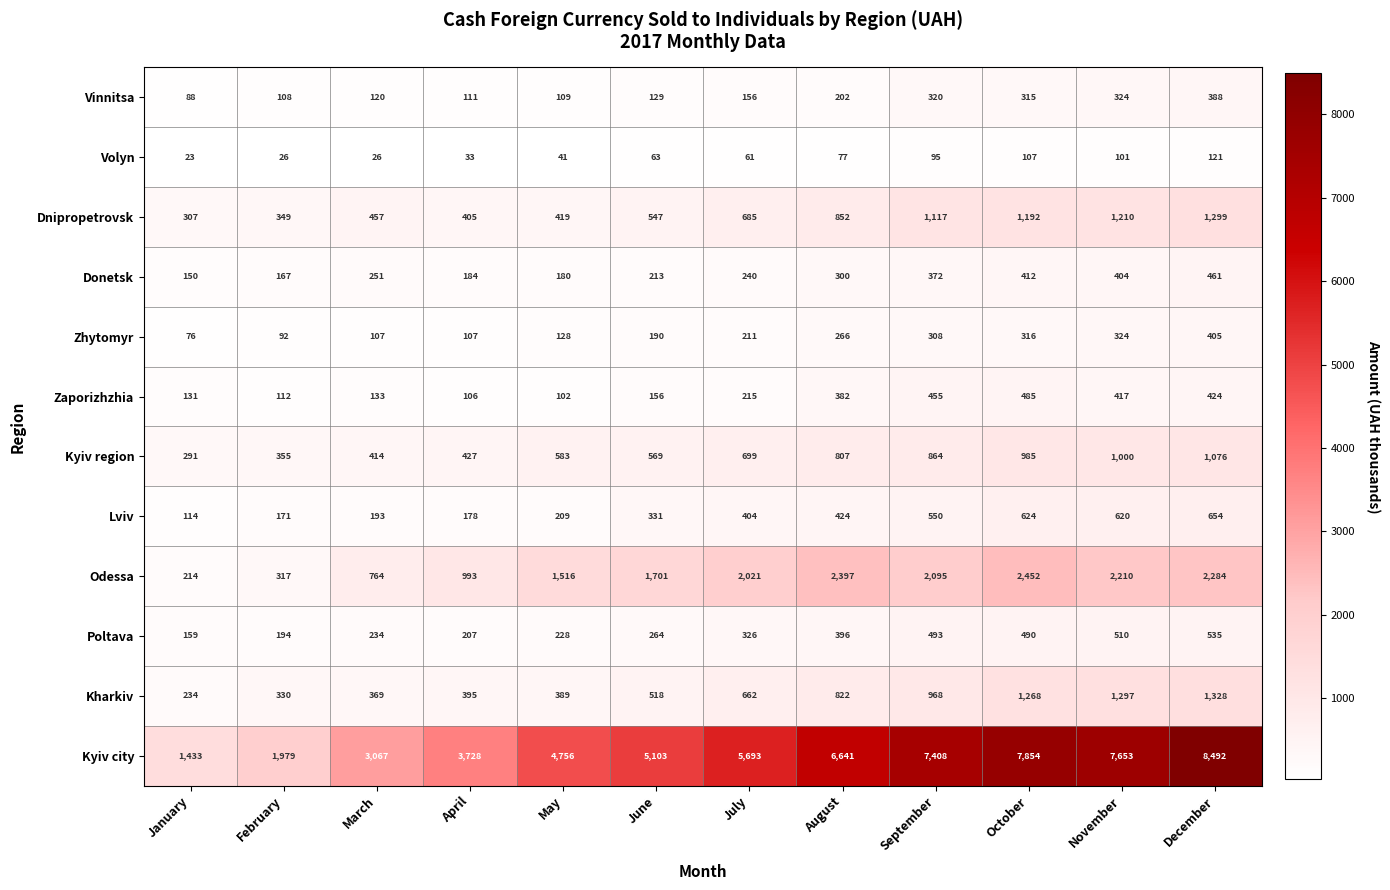

Which category has the lowest value in the Zaporizhzhia series?

May